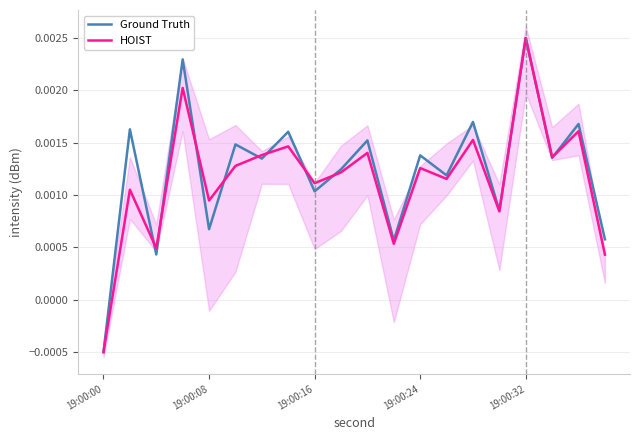

At which label does HOIST reach its peak?

19:00:32